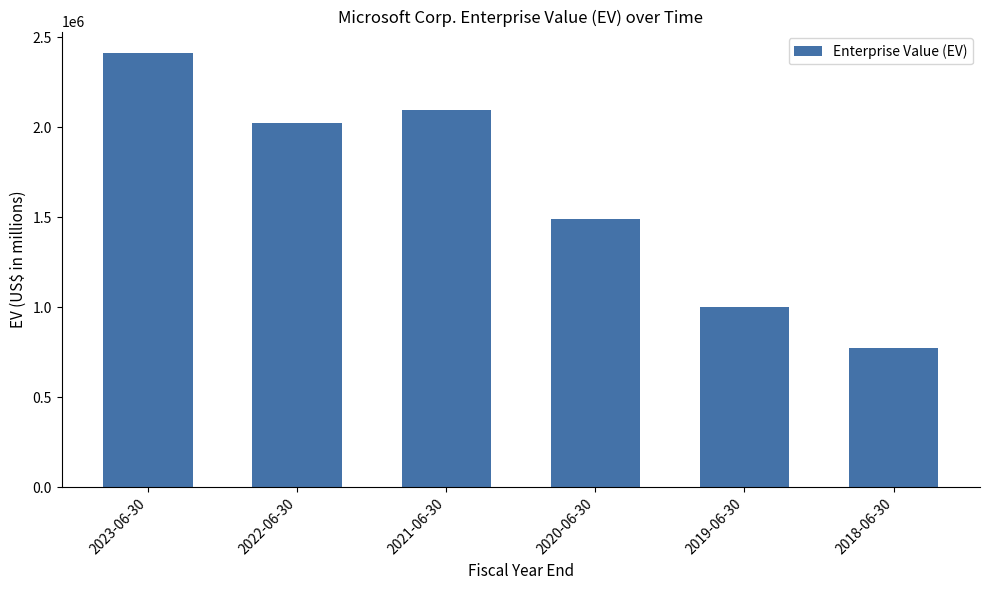

What is the average value?

1631168